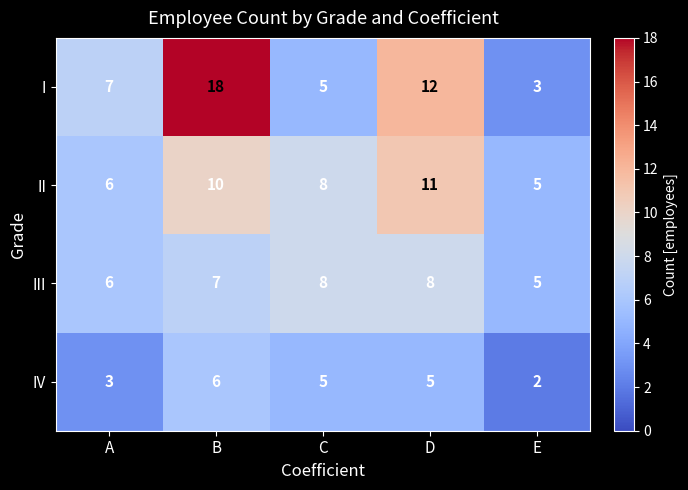

Which series has the largest total across all categories?

I